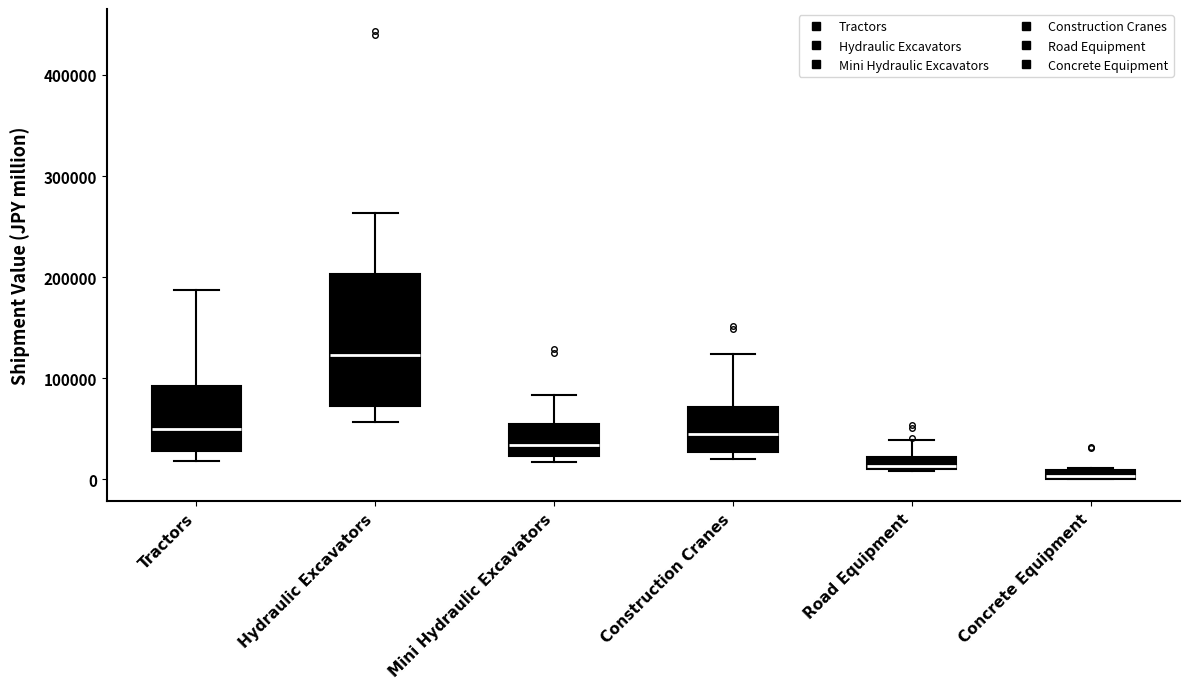

Comparing the boxes themselves (not the whiskers), which one is the tallest?

Hydraulic Excavators